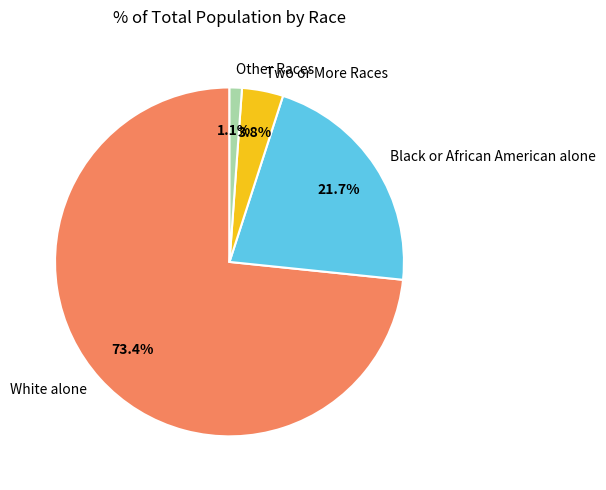

Which category accounts for the majority?

White alone